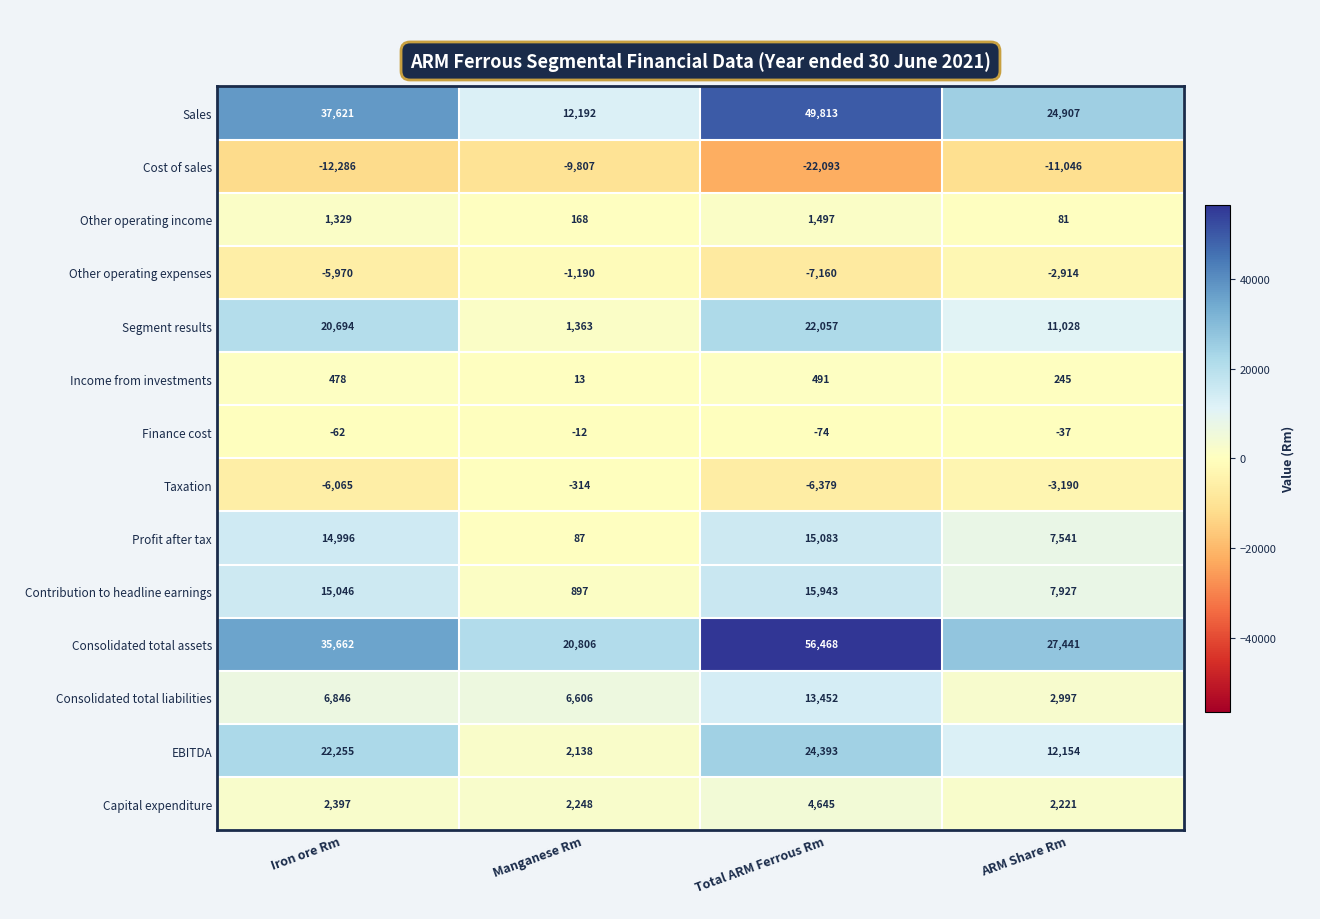

At which label is Sales closest to 31002?

ARM Share Rm